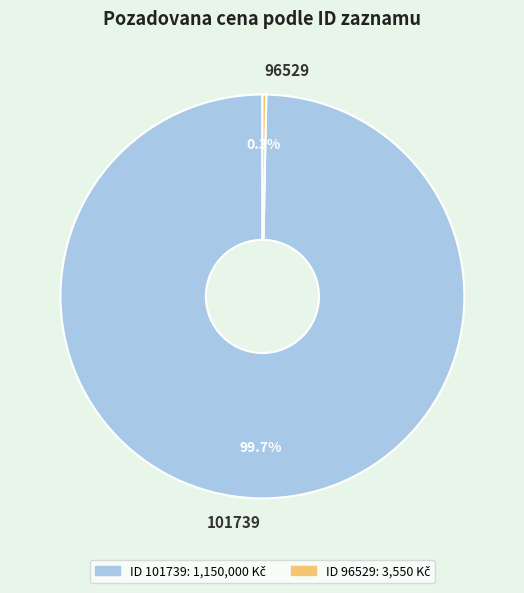

The 101739 slice represents 100% of the pie. True or false?

True